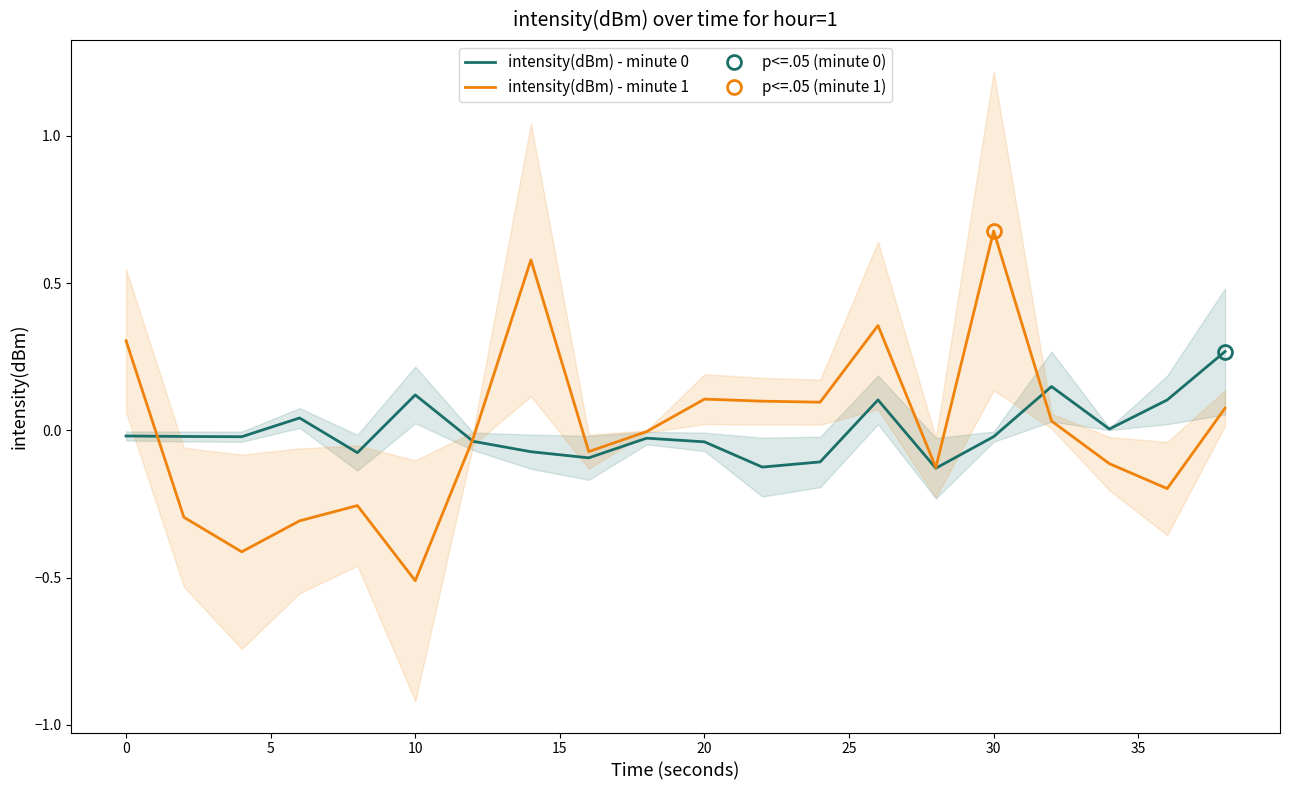

Is it true that intensity(dBm) - minute 1 equals 0.3 at 30?

False